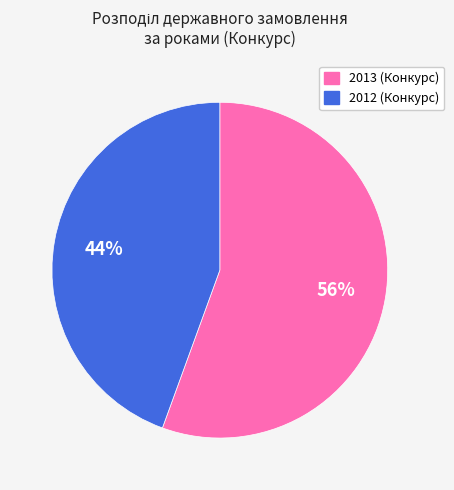

To the nearest percent, what is the average slice percentage?

50%